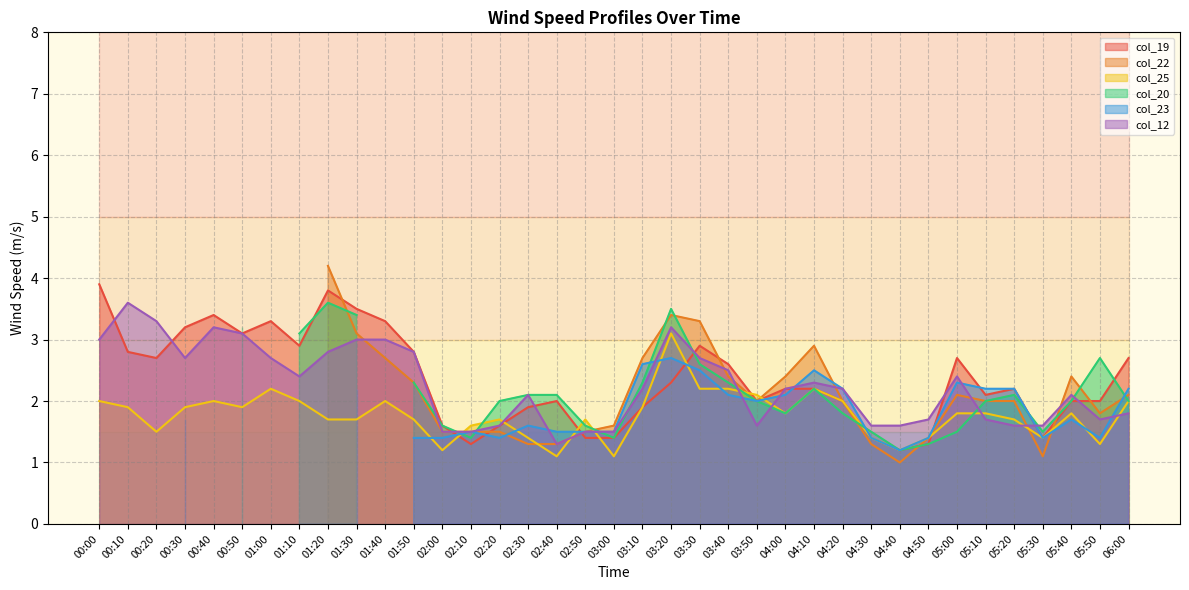

Between which two adjacent categories do col_19 and col_25 first intersect?

02:00 and 02:10